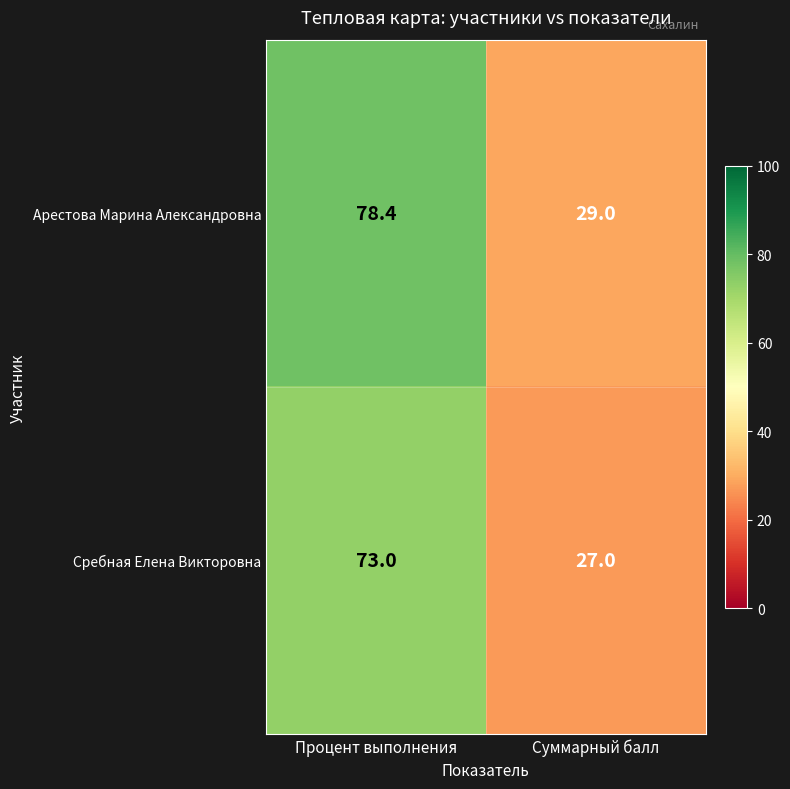

At Суммарный балл, list the series in order from smallest to largest.

Сребная Елена Викторовна, Арестова Марина Александровна